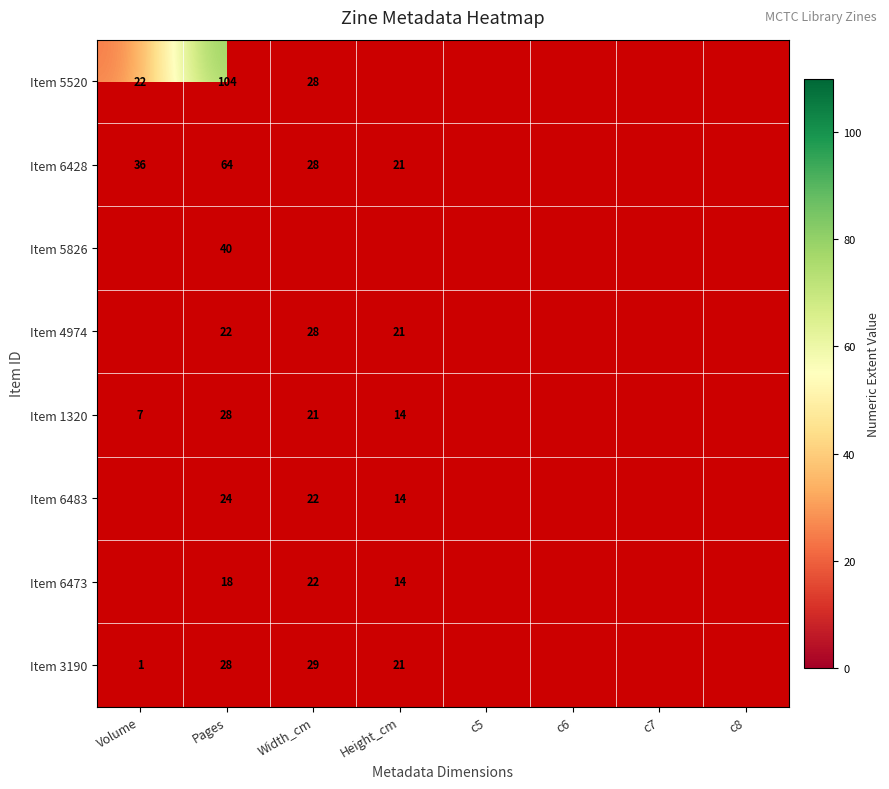

What is the sum of the Item 6428 values at Volume and Height_cm?

57